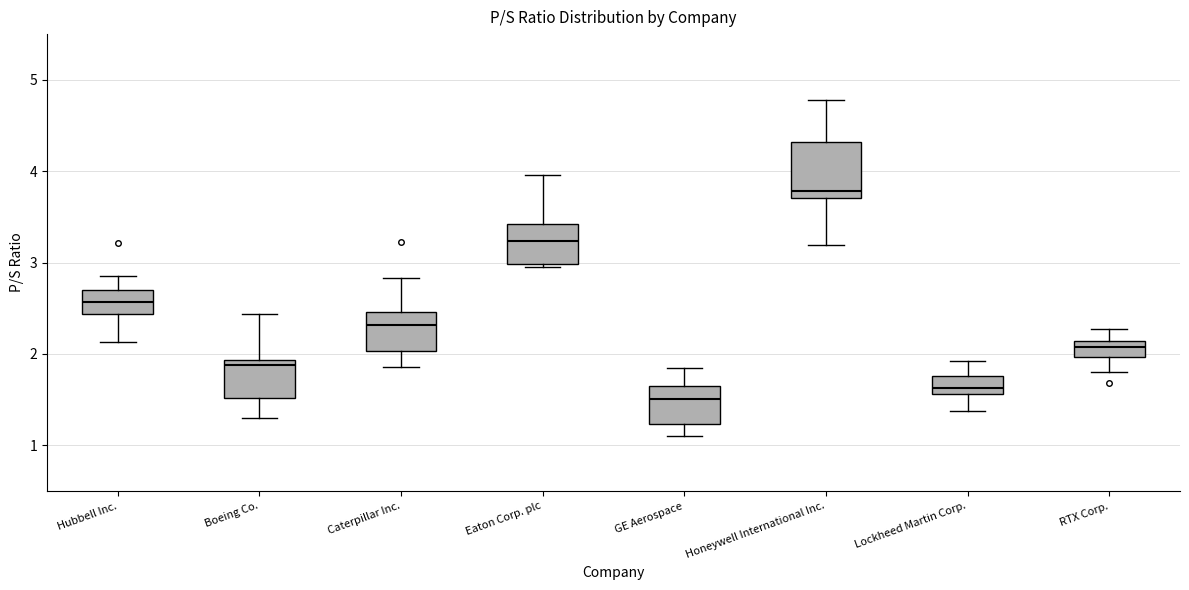

Where is the upper edge of the box for RTX Corp. on the y-axis? The values are not printed on the chart, so give them approximately, as read against the axis.

2.1